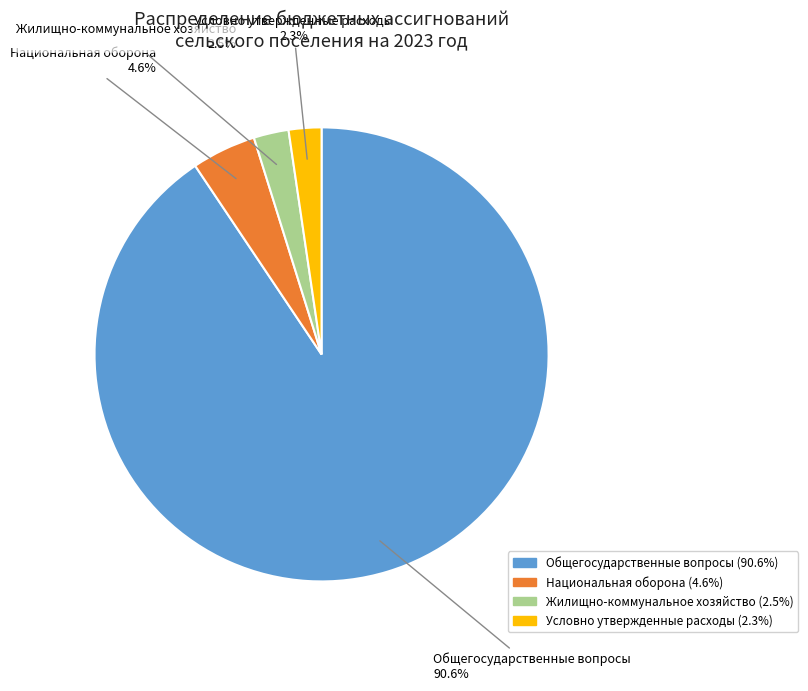

Which category has the biggest portion of the pie?

Общегосударственные вопросы